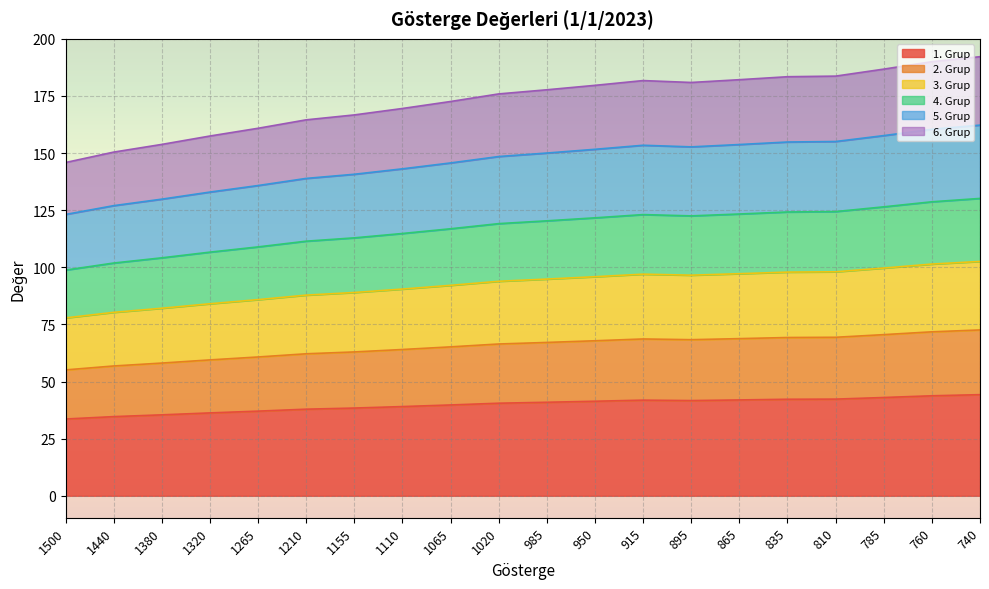

What is the highest value of the 1. Grup series?

44.3